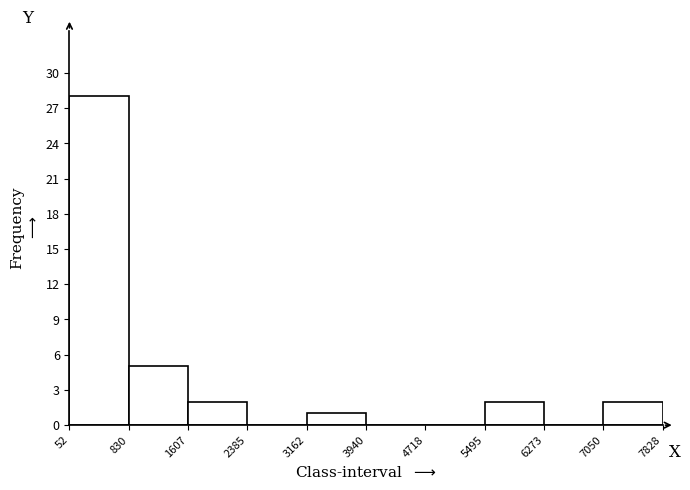

Reading left to right, list every bar in this chart as the range it spans on the x-axis followed by its height. The values are not printed on the chart, so give them approximately, as read against the axis.

52 to 830: 28
830 to 1607: 5
1607 to 2385: 2
2385 to 3162: 0
3162 to 3940: 1
3940 to 4718: 0
4718 to 5495: 0
5495 to 6273: 2
6273 to 7050: 0
7050 to 7828: 2